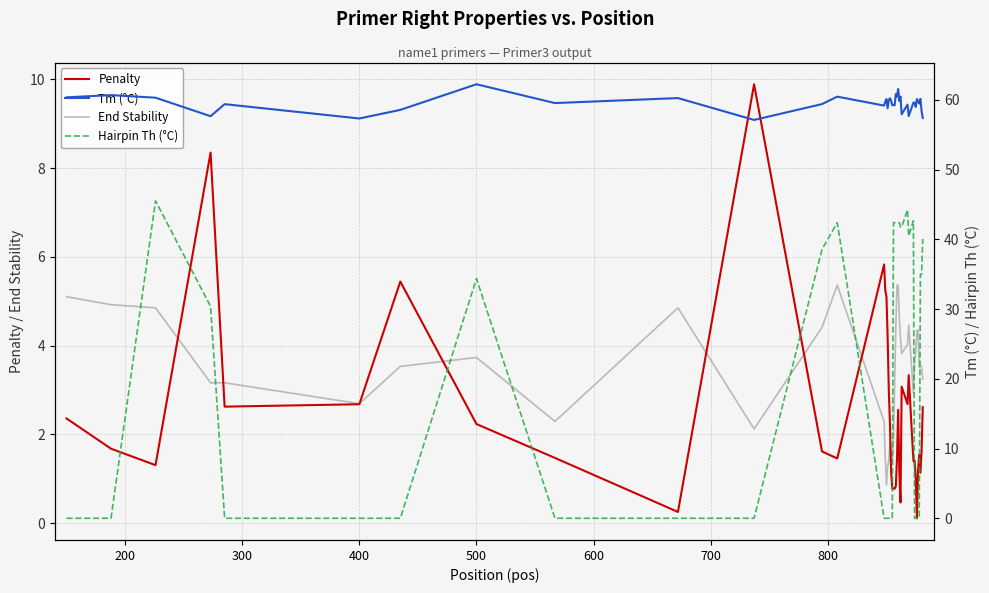

How many data points does each series have?

40